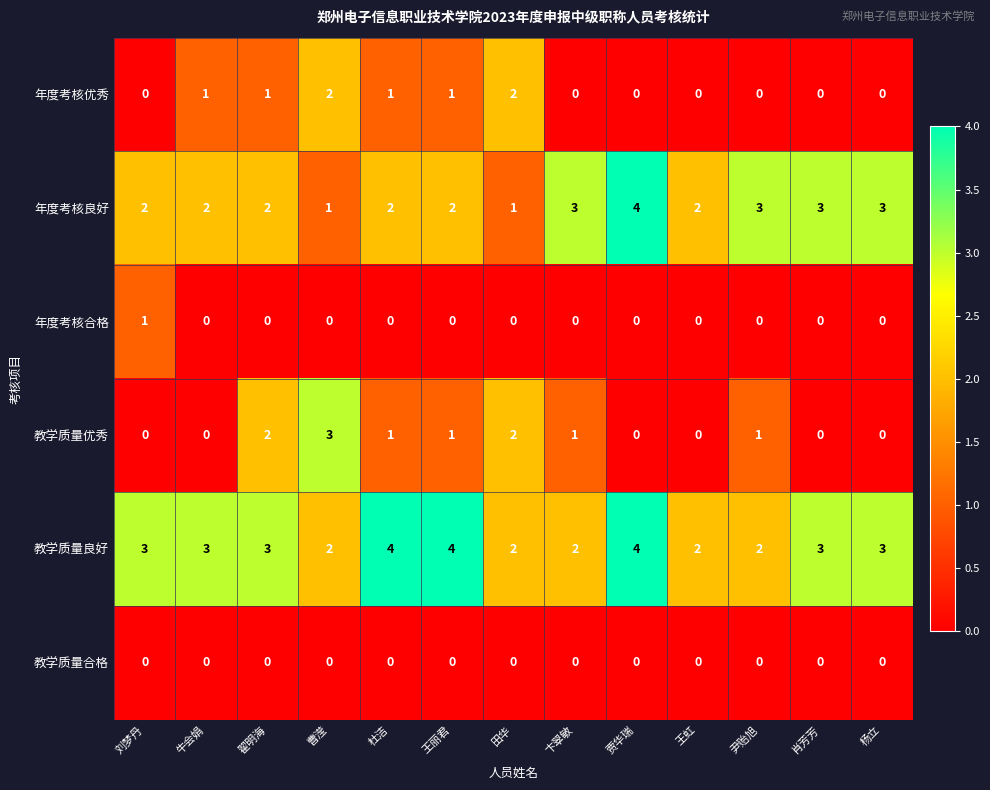

The 教学质量合格 series shows 0 at 肖芳芳. True or false?

True